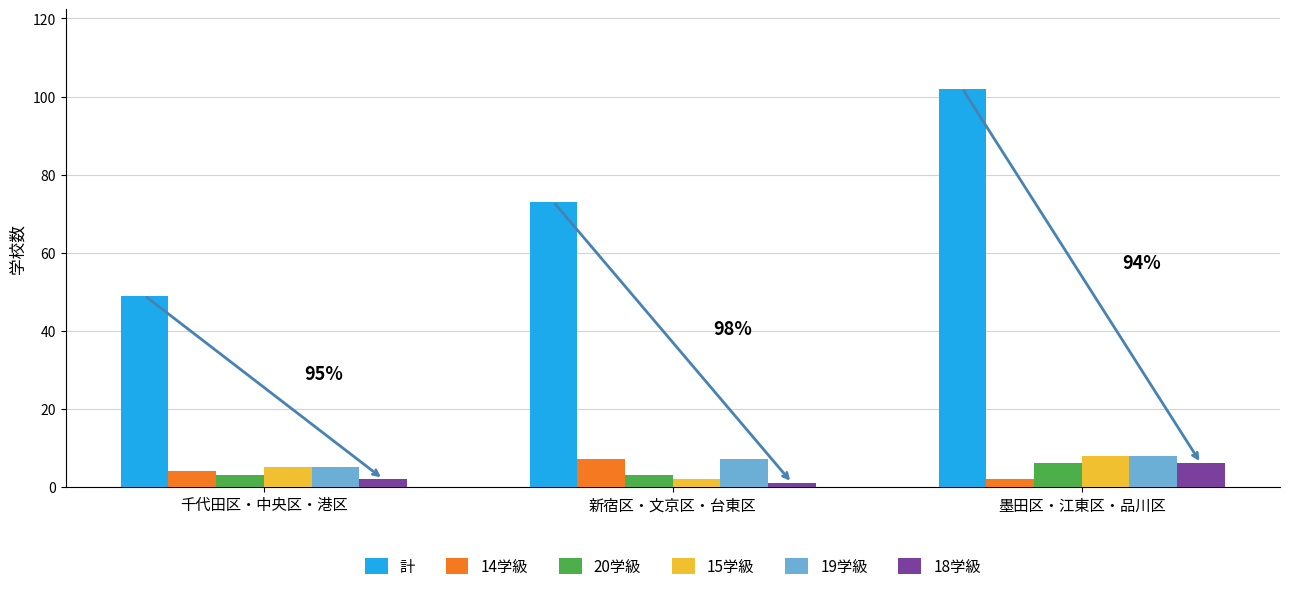

The value of 19学級 at 千代田区・中央区・港区 is 5. True or false?

True